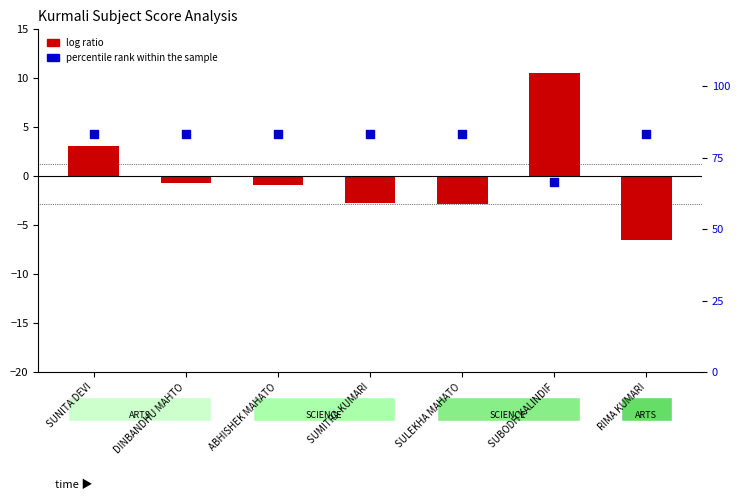

At how many categories does at least one series exceed 66?

7